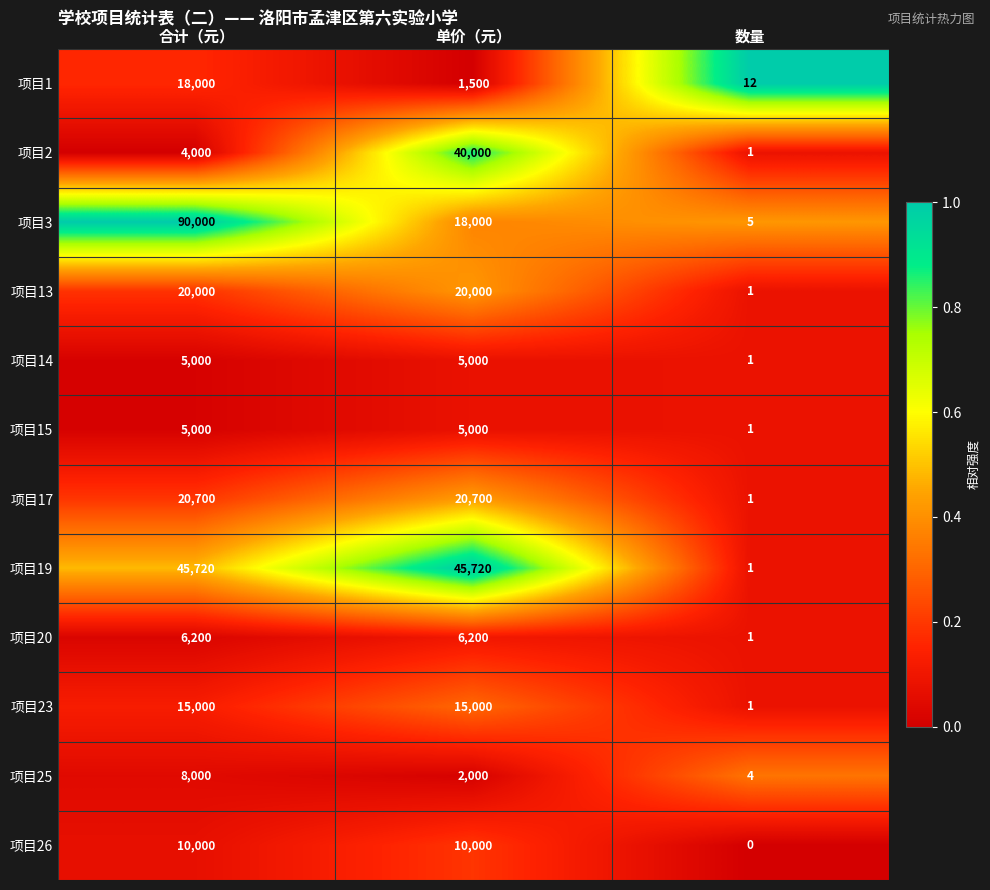

Which series has the widest spread of values?

项目3